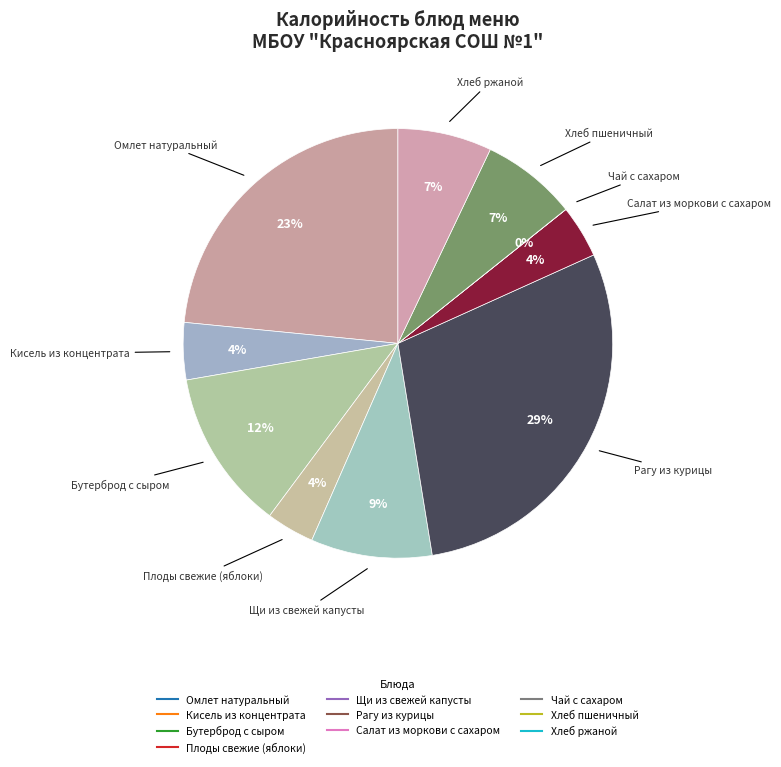

The Хлеб пшеничный slice represents 21% of the pie. True or false?

False